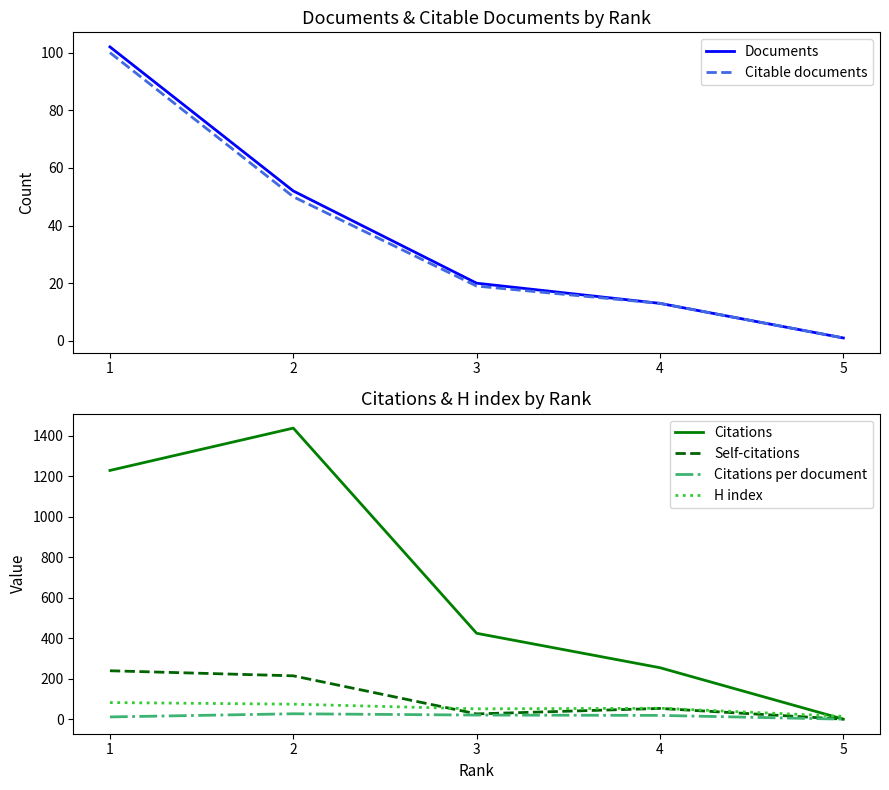

Which series has the widest spread of values?

Citations